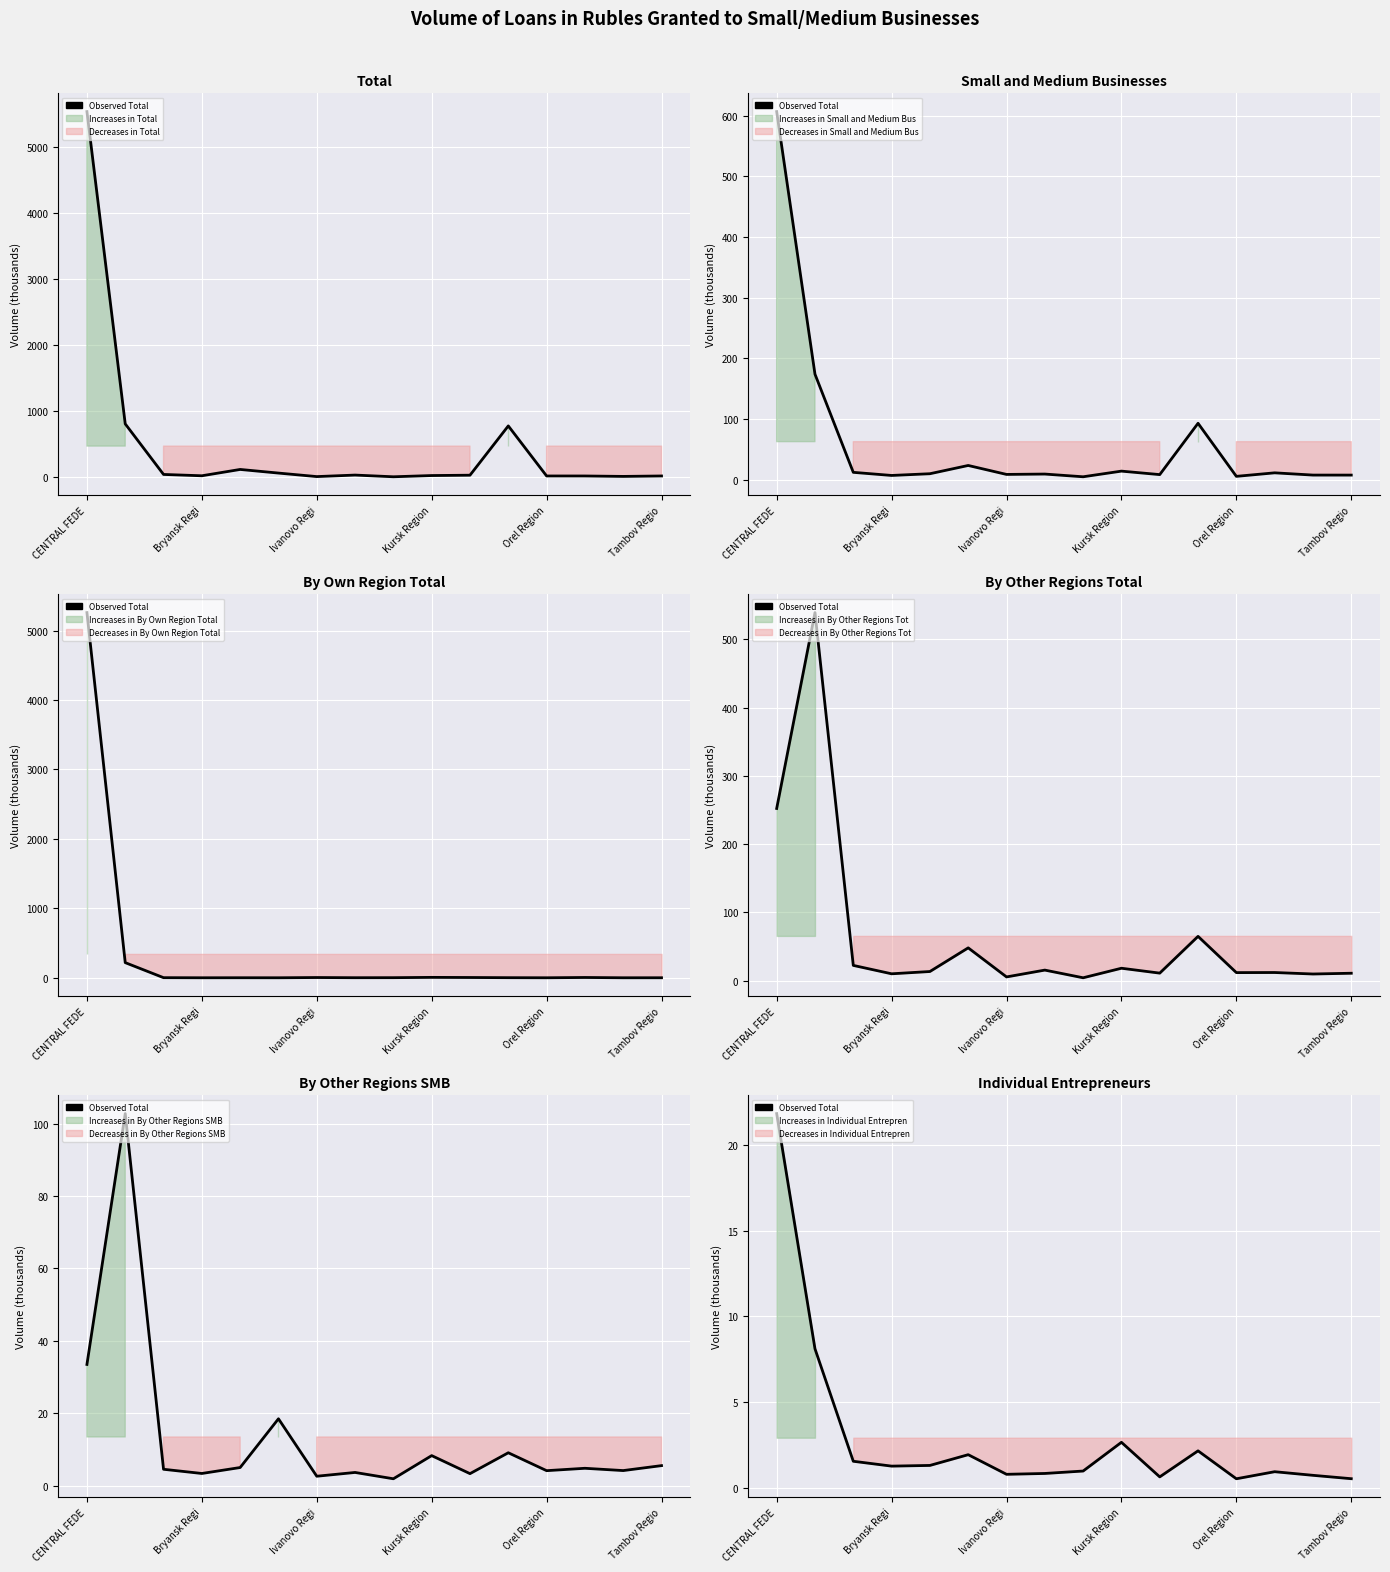

True or false: Total and Small and Medium Businesses intersect in this chart.

False